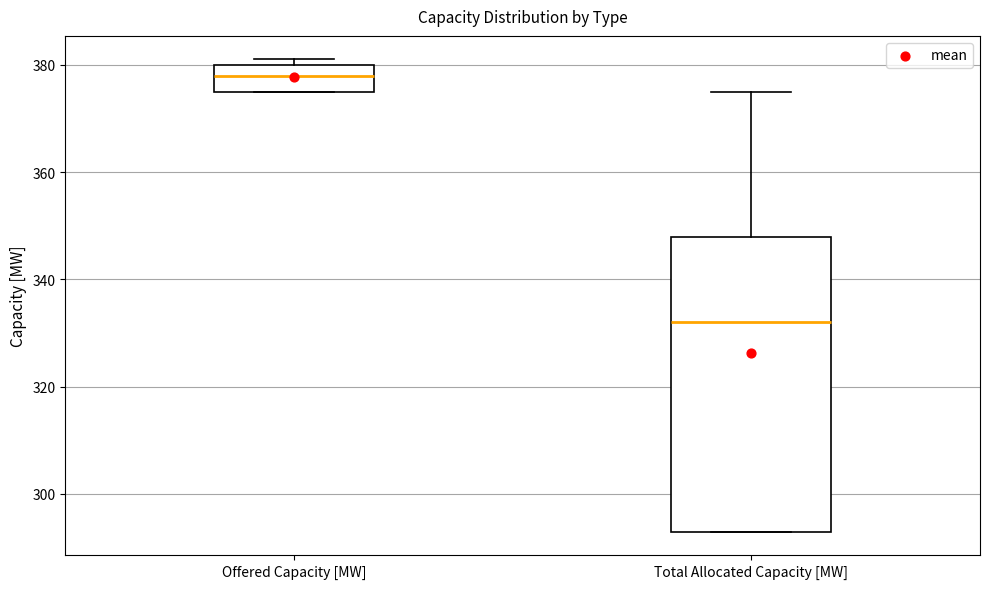

Where is the upper edge of the box for Total Allocated Capacity [MW] on the y-axis? The values are not printed on the chart, so give them approximately, as read against the axis.

348